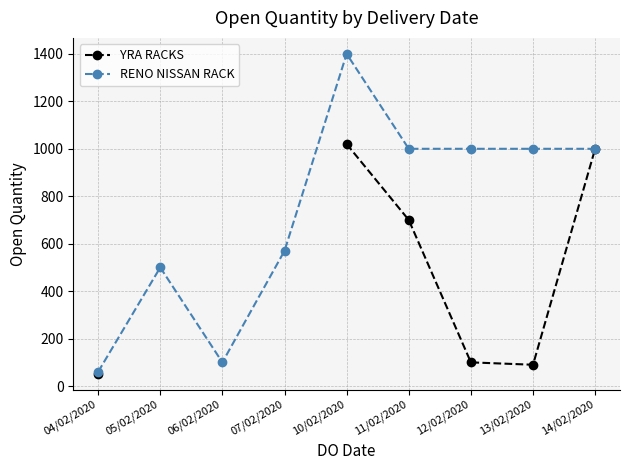

What position from the right is 04/02/2020?

9